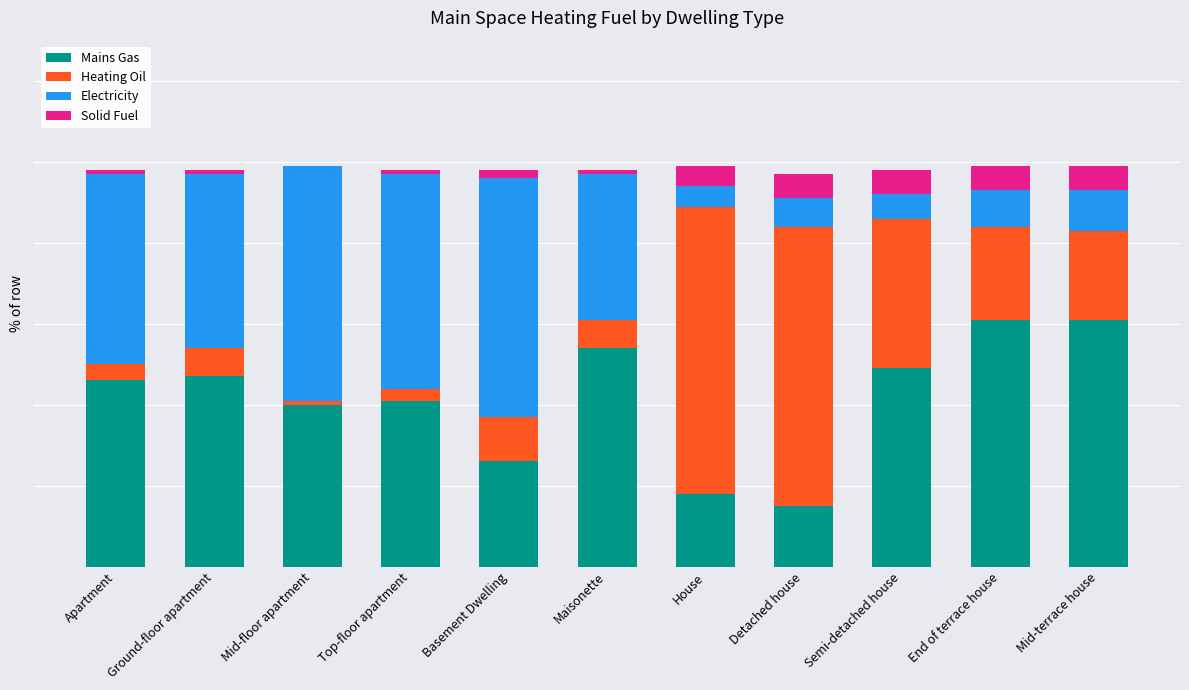

The Heating Oil series shows 17 at Basement Dwelling. True or false?

False